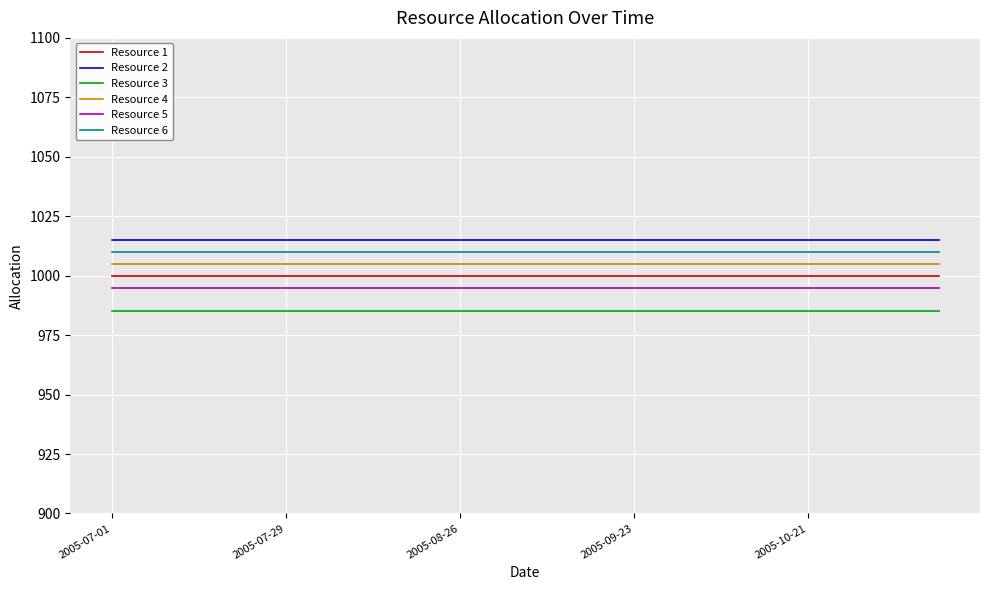

True or false: Resource 3 and Resource 2 intersect in this chart.

False